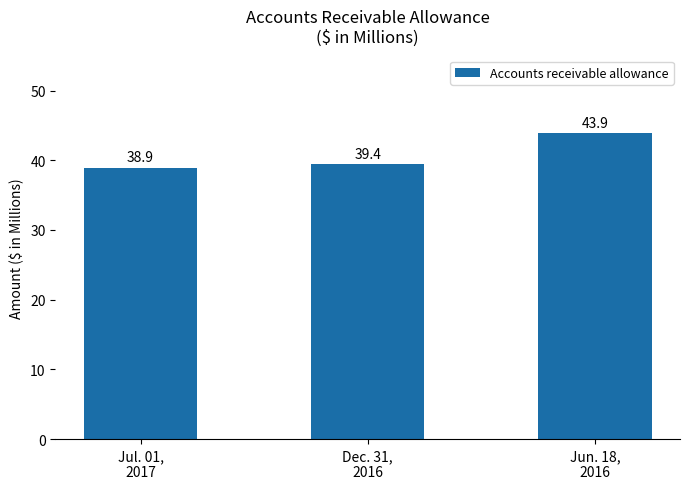

How many values are below 39?

1